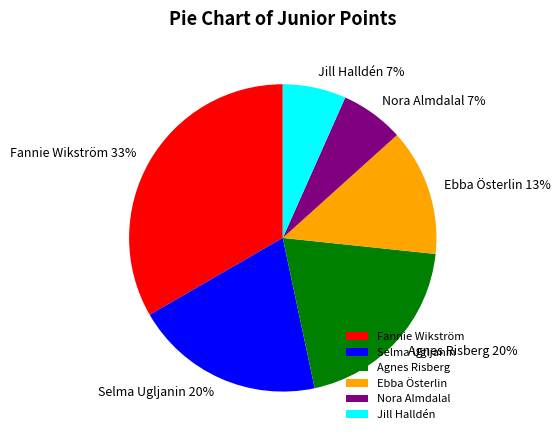

To the nearest percent, what is the difference between the Fannie Wikström and Ebba Österlin slice percentages?

20%